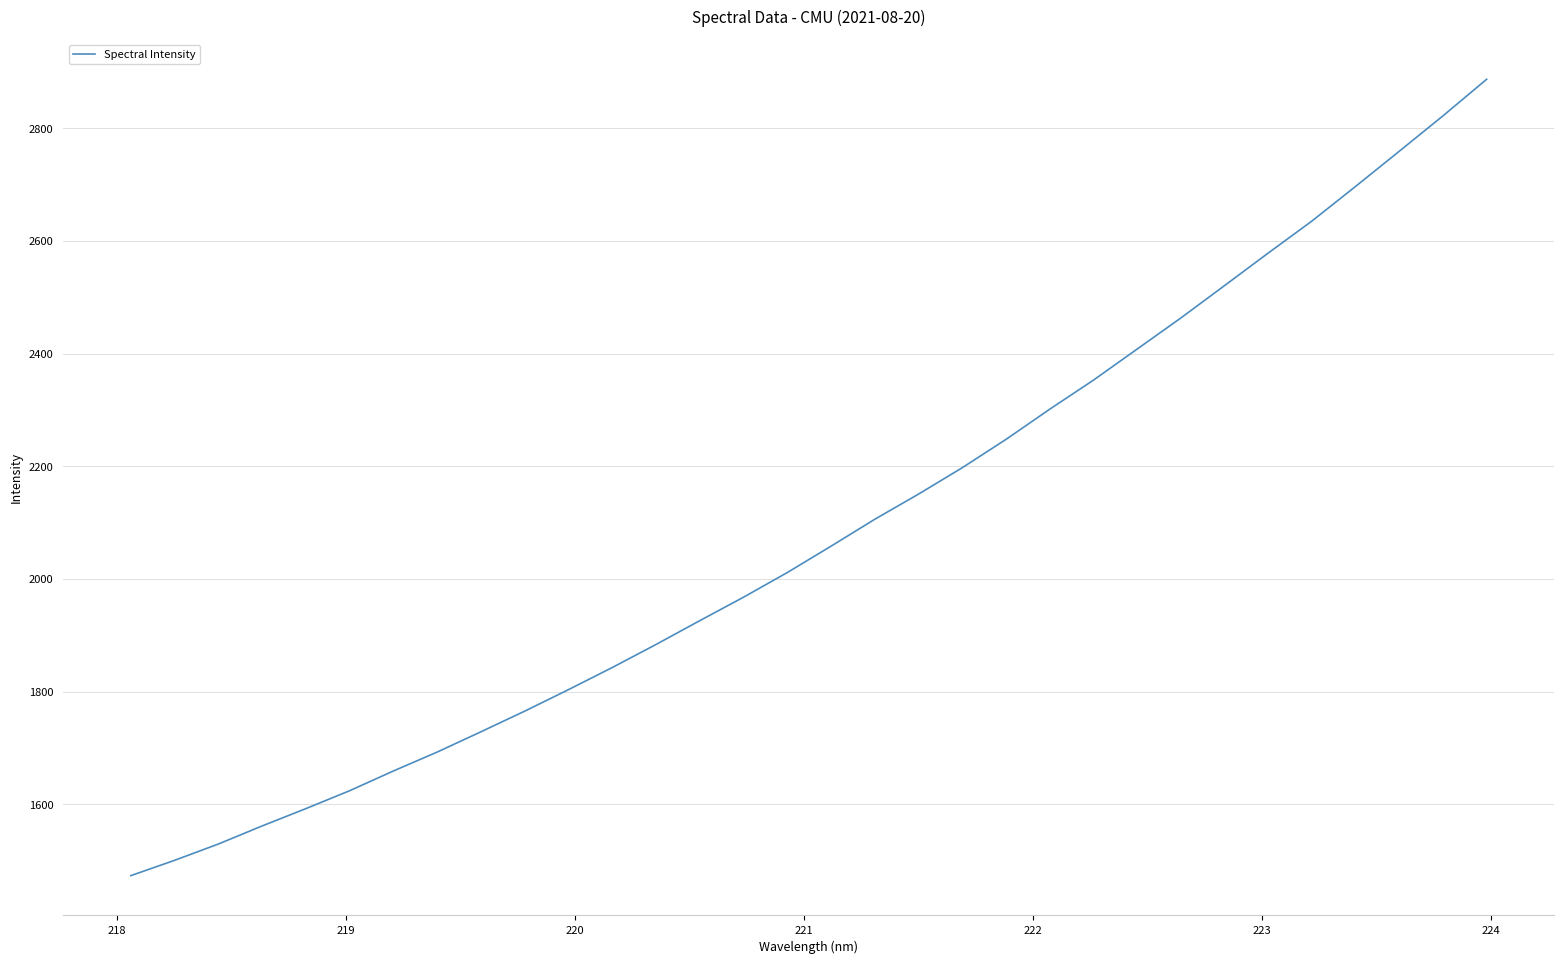

What is the difference between the maximum and minimum values?

1413.8